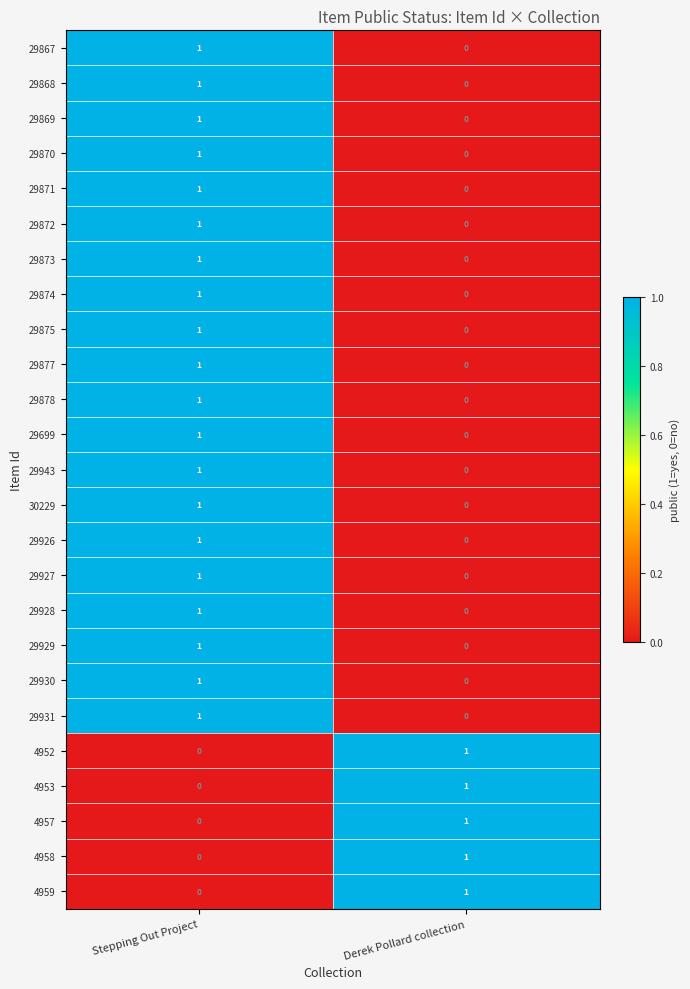

Is it true that 29872 equals 1 at Stepping Out Project?

True